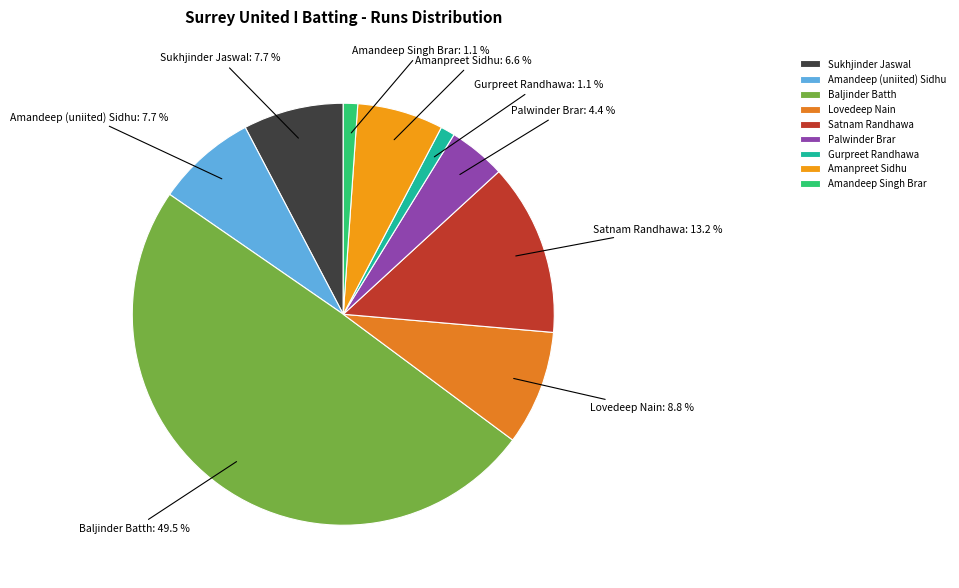

Between Lovedeep Nain and Sukhjinder Jaswal, which is larger?

Lovedeep Nain